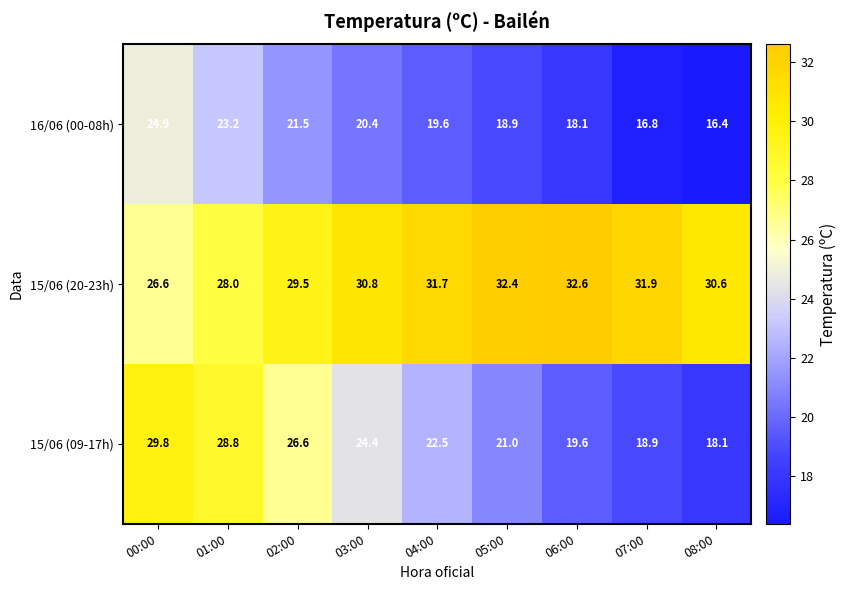

Read the 15/06 (20-23h) value at 04:00.

31.7